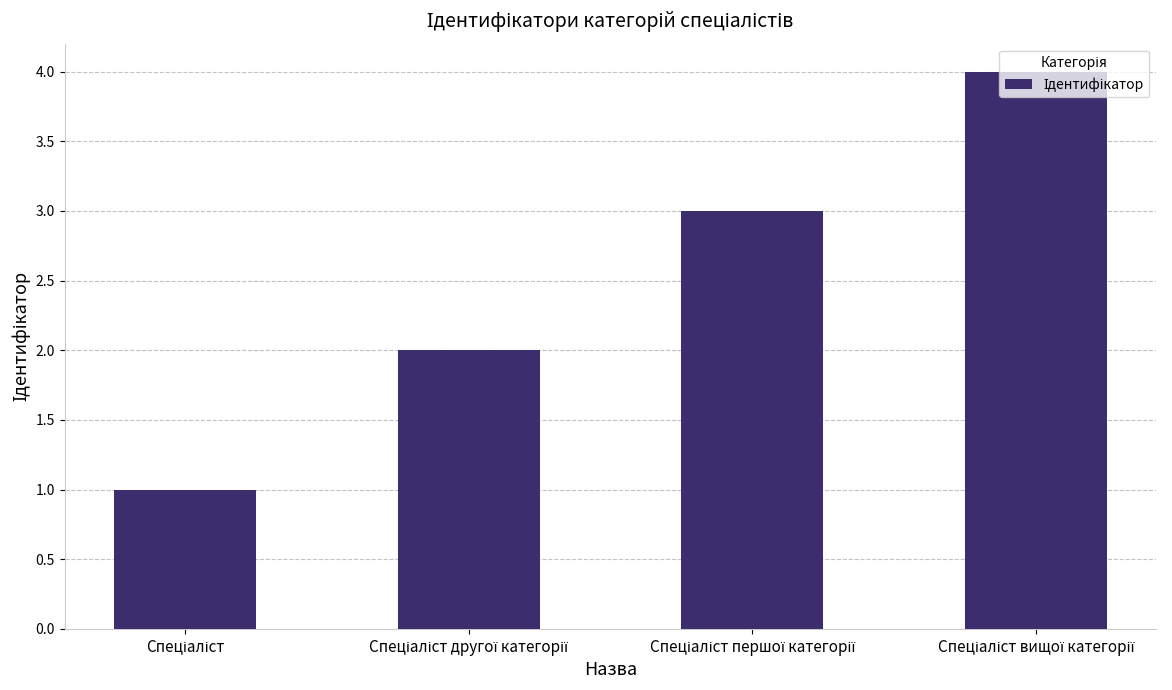

What is the maximum value shown in the chart?

4